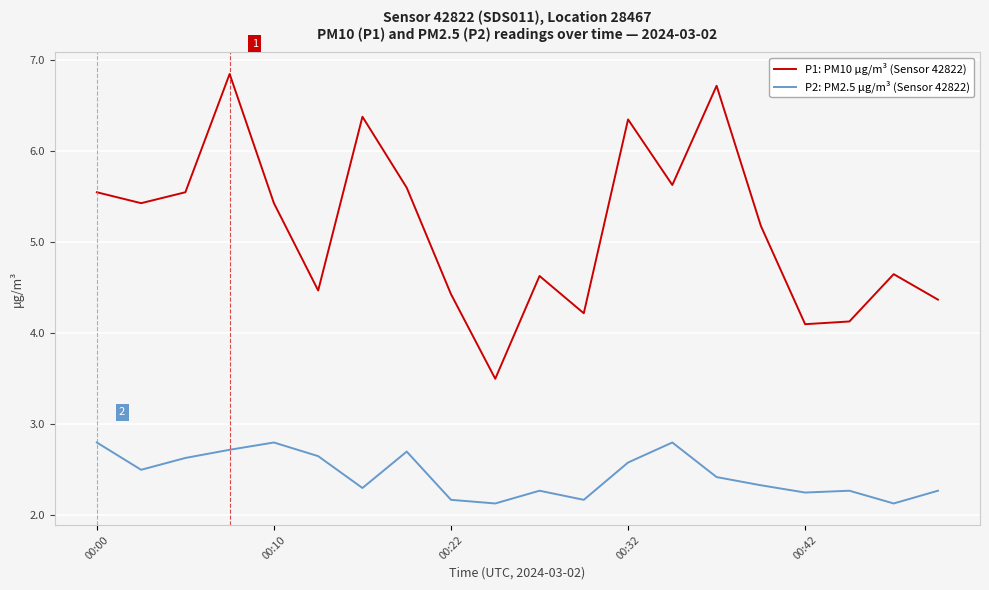

What is the maximum value for P2: PM2.5 μg/m³ (Sensor 42822)?

2.8